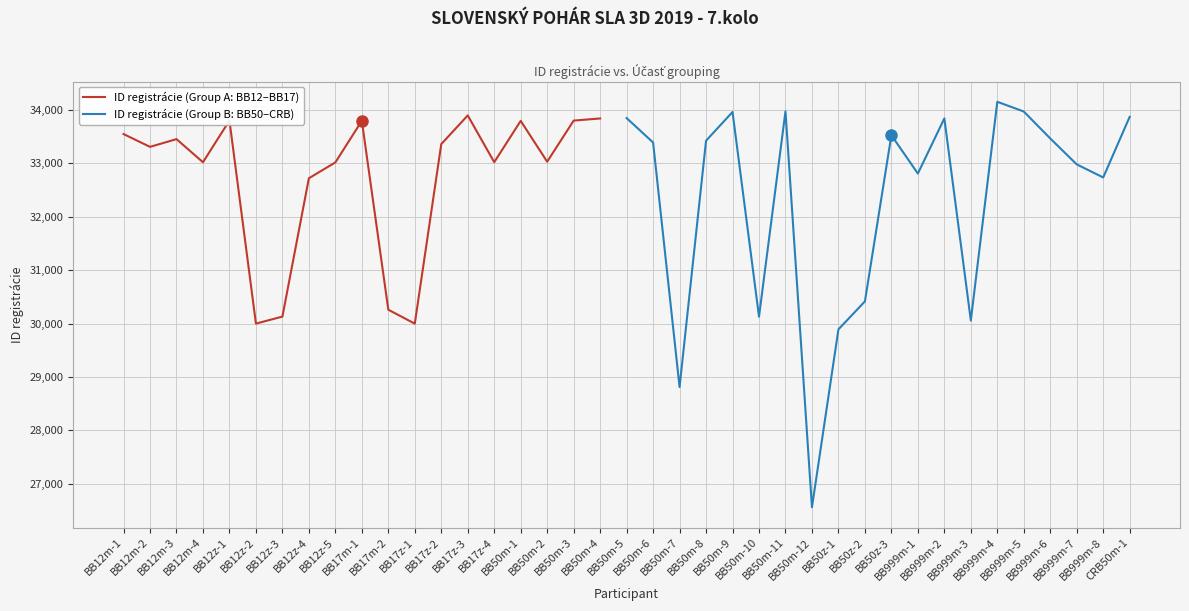

What is the minimum value shown in the chart?

26560